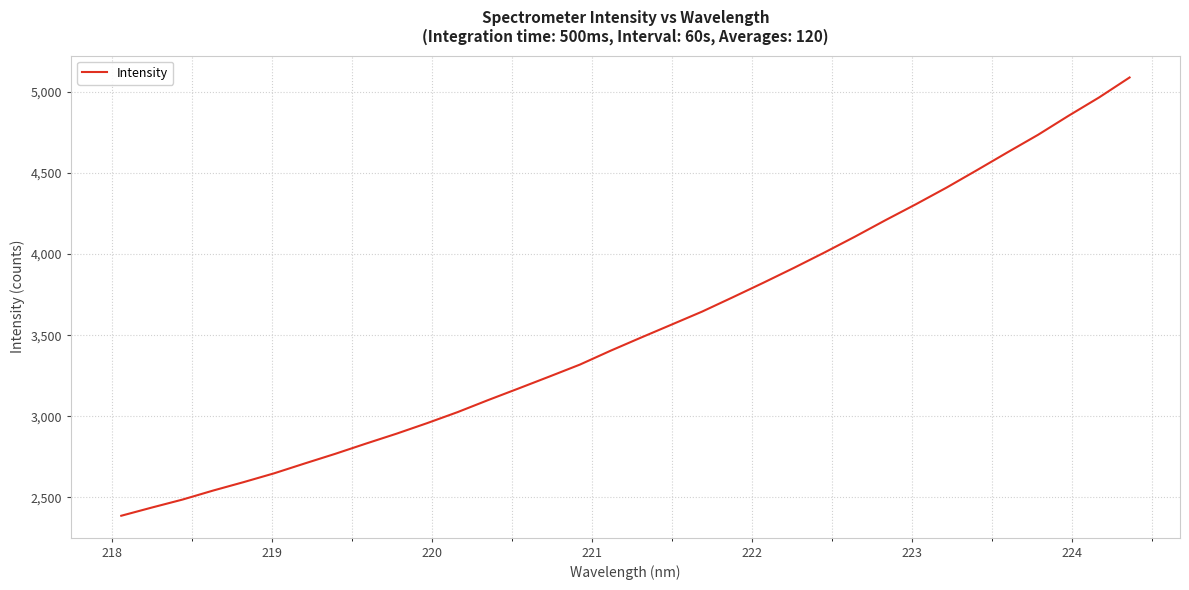

What is the maximum value shown in the chart?

5088.4